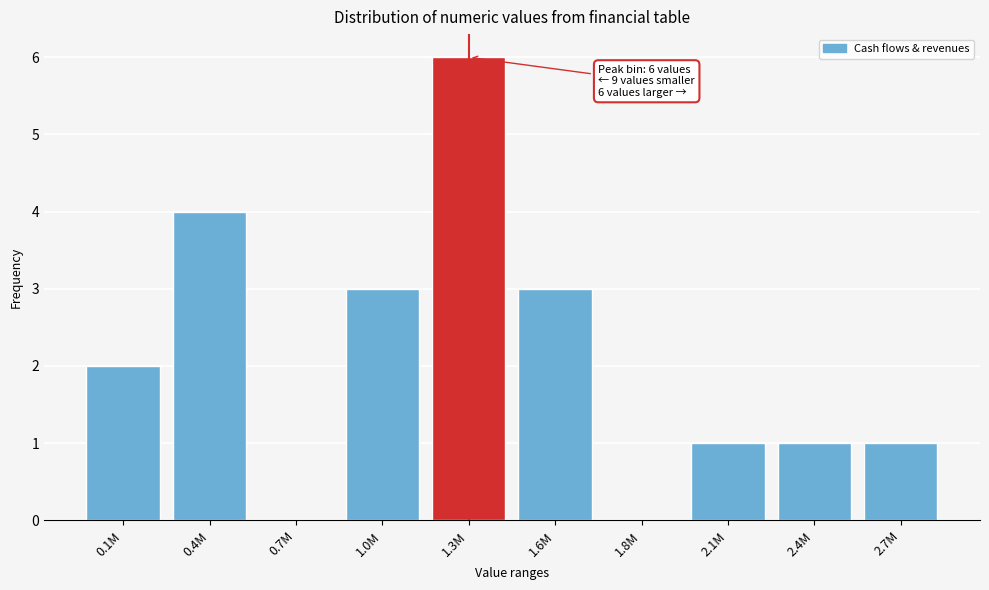

Reading left to right, extract all data points from this chart.

0.1M=2	0.4M=4	0.7M=0	1.0M=3	1.3M=6	1.6M=3	1.8M=0	2.1M=1	2.4M=1	2.7M=1